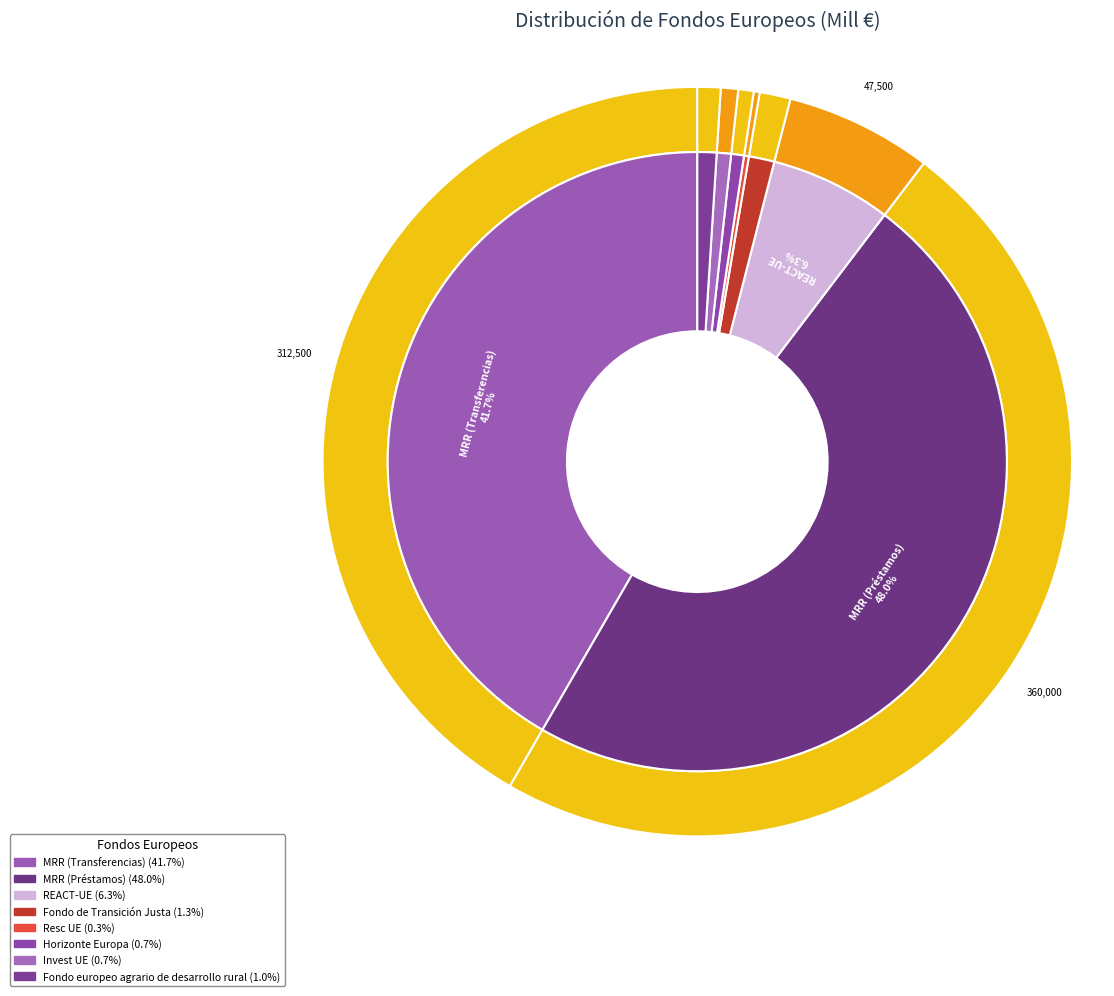

Is there a majority slice in this chart?

No